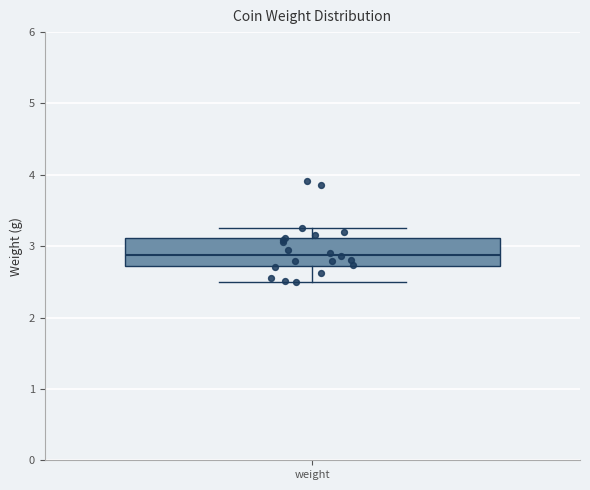

Where does the median line of the box for weight sit on the y-axis? The values are not printed on the chart, so give them approximately, as read against the axis.

2.9